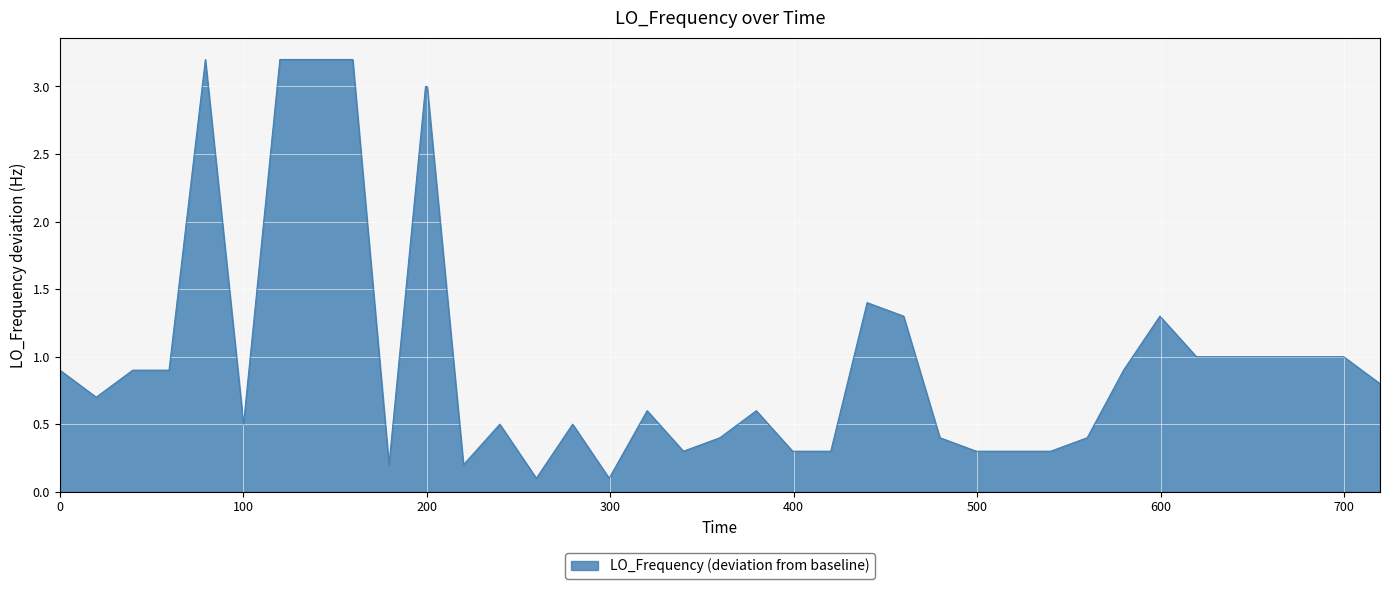

What is the greatest value displayed?

3.2